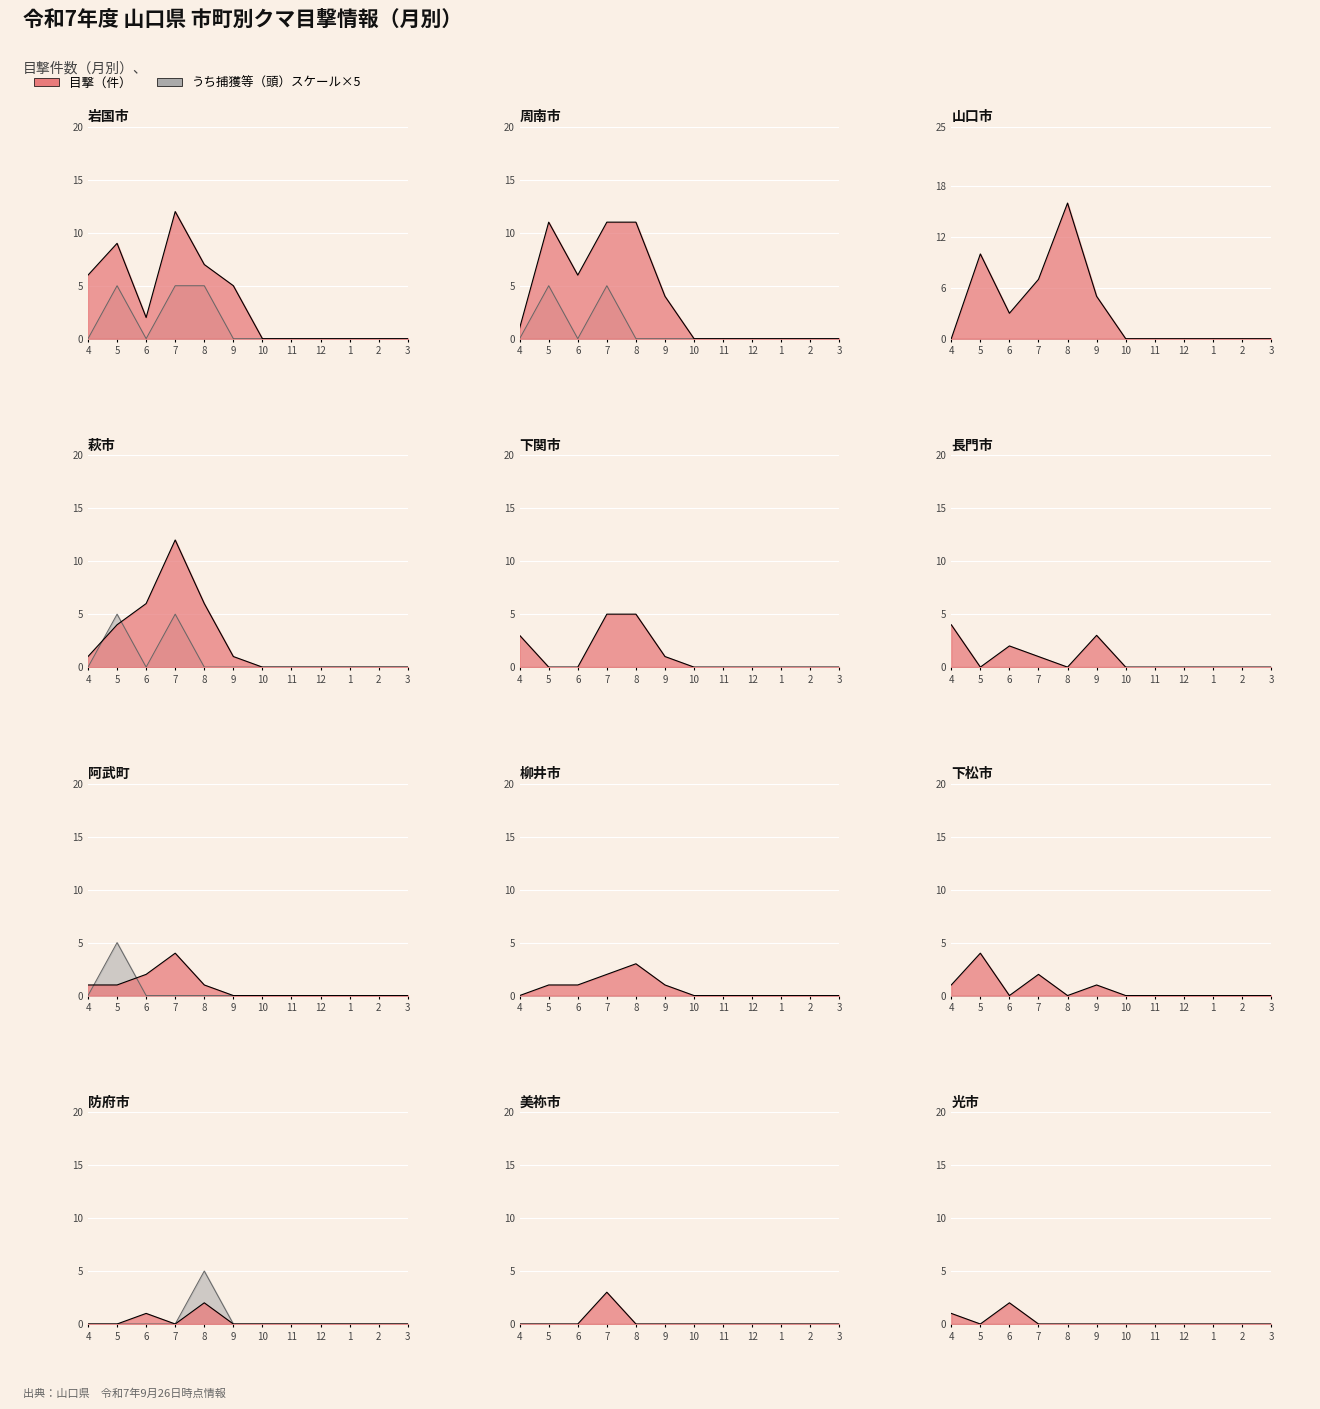

How many data points in うち捕獲等（頭） are above 0?

3